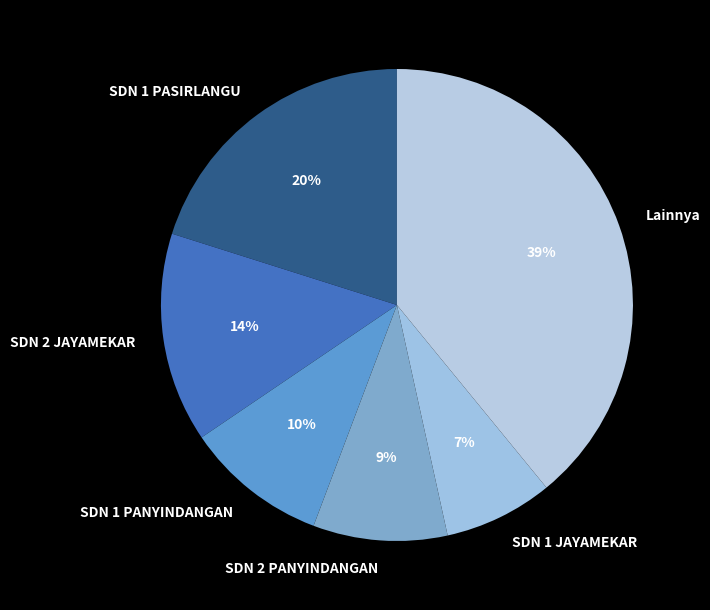

To the nearest percent, what is the difference between the largest and smallest slice percentages?

32%